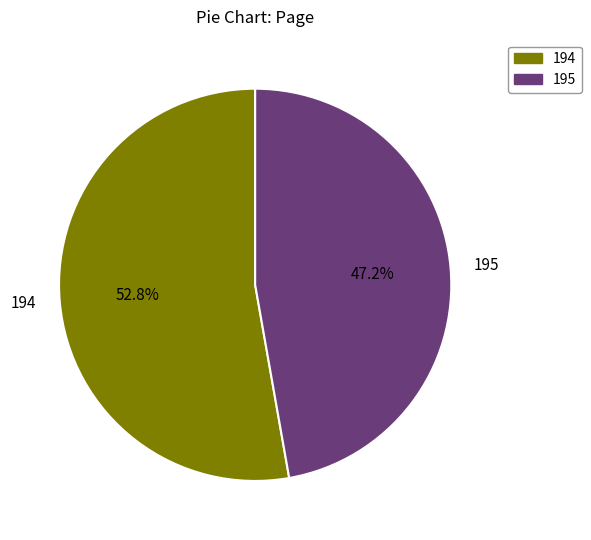

Approximately how many times larger is the value at 194 compared to 195?

1.1